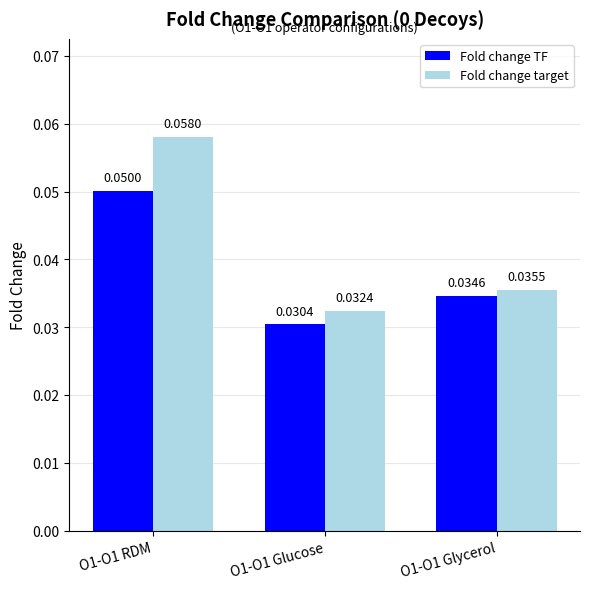

Between O1-O1 RDM and O1-O1 Glycerol, which series saw the biggest shift?

Fold change target